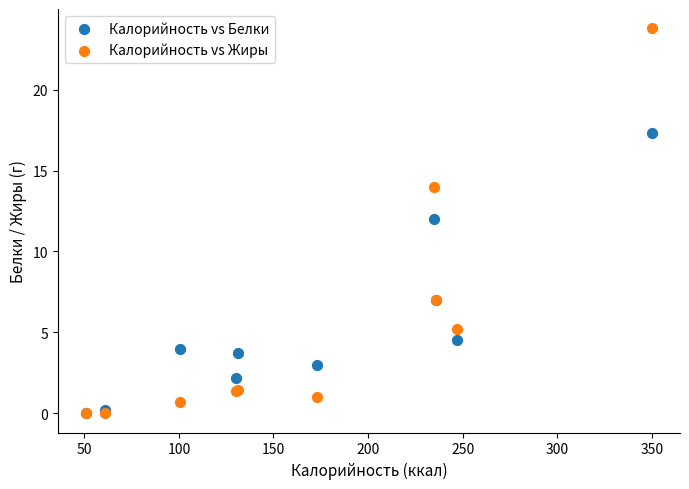

In the Калорийность vs Жиры series, what Y value is closest to 11?

14.0